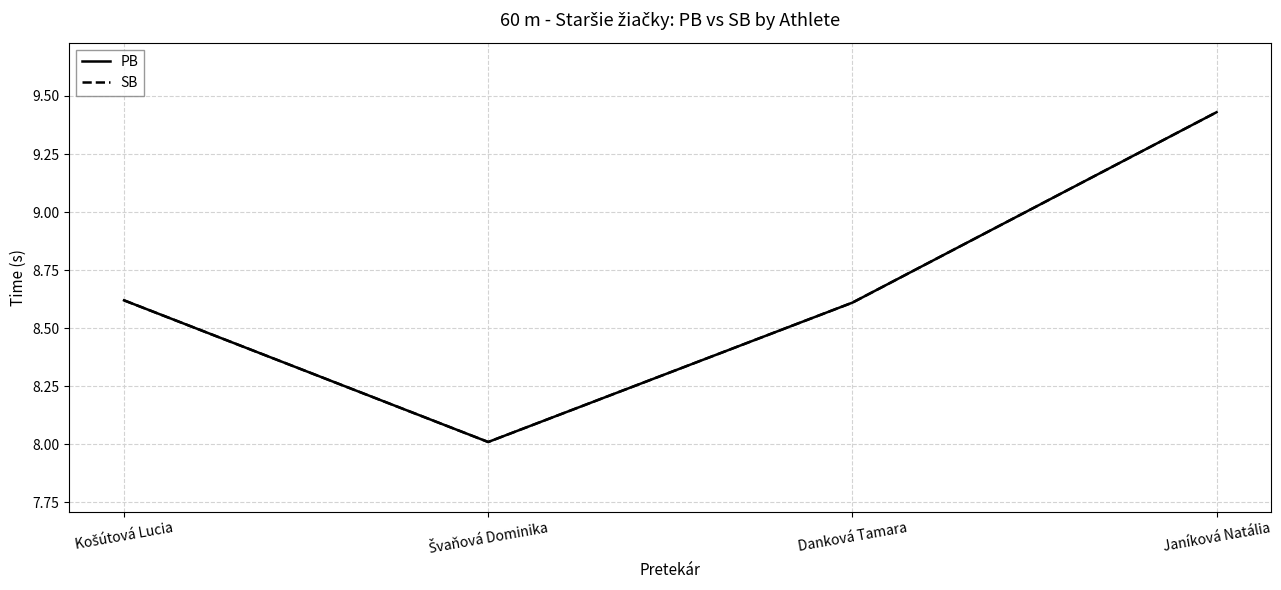

Does the chart have visible grid lines?

Yes